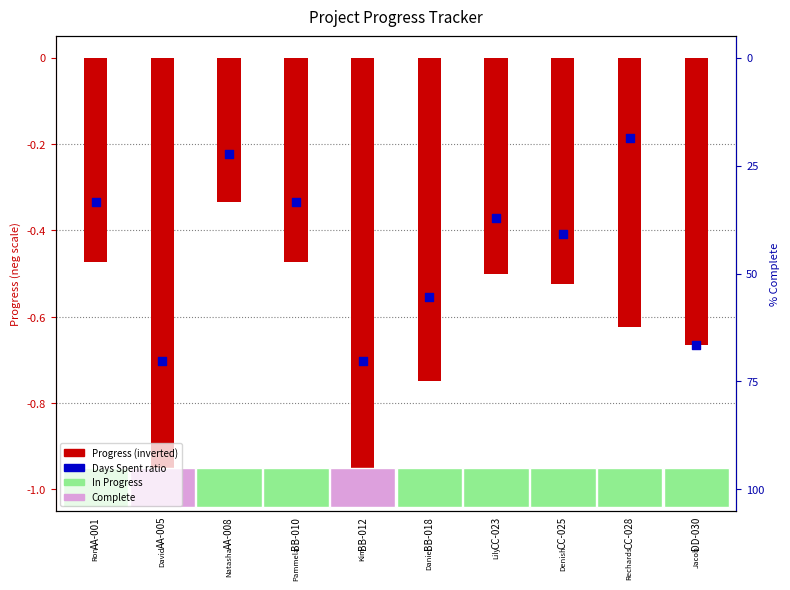

What is the total value across all series at BB-012?

-1.7